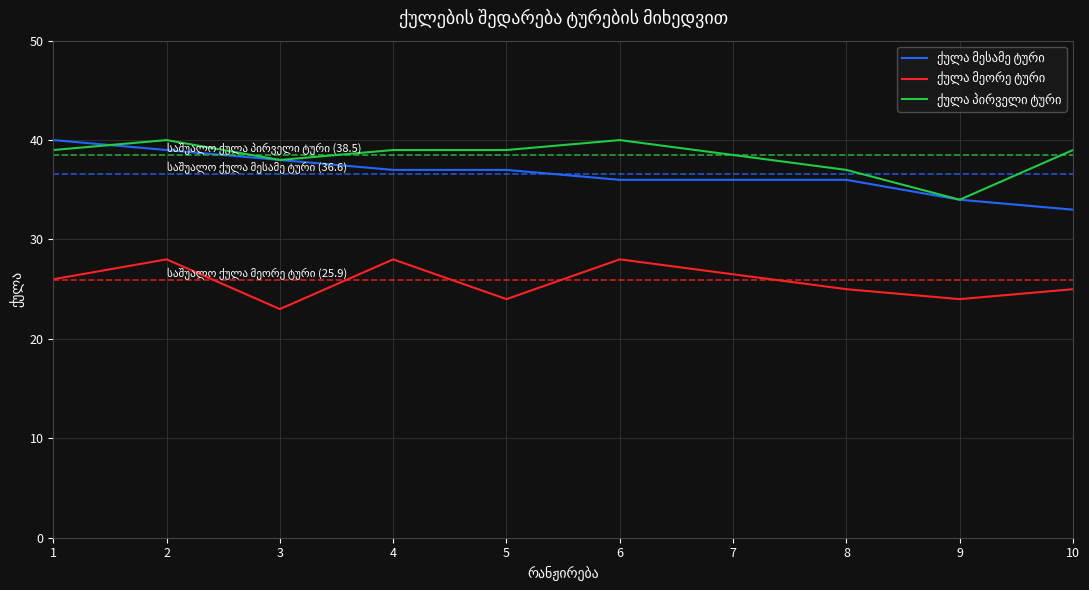

True or false: ქულა მესამე ტური and ქულა მეორე ტური cross at least once.

False